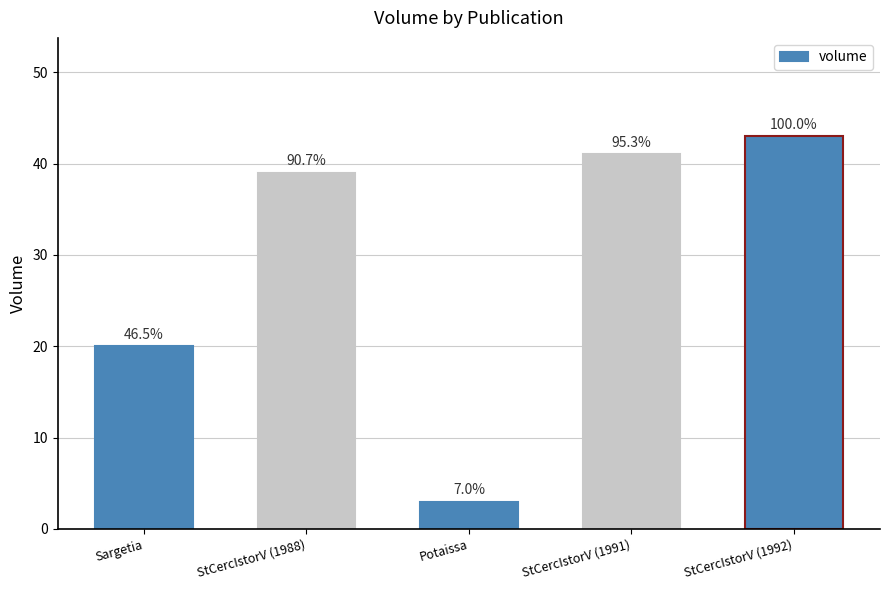

Rank the categories by value from highest to lowest.

StCercIstorV (1992), StCercIstorV (1991), StCercIstorV (1988), Sargetia, Potaissa